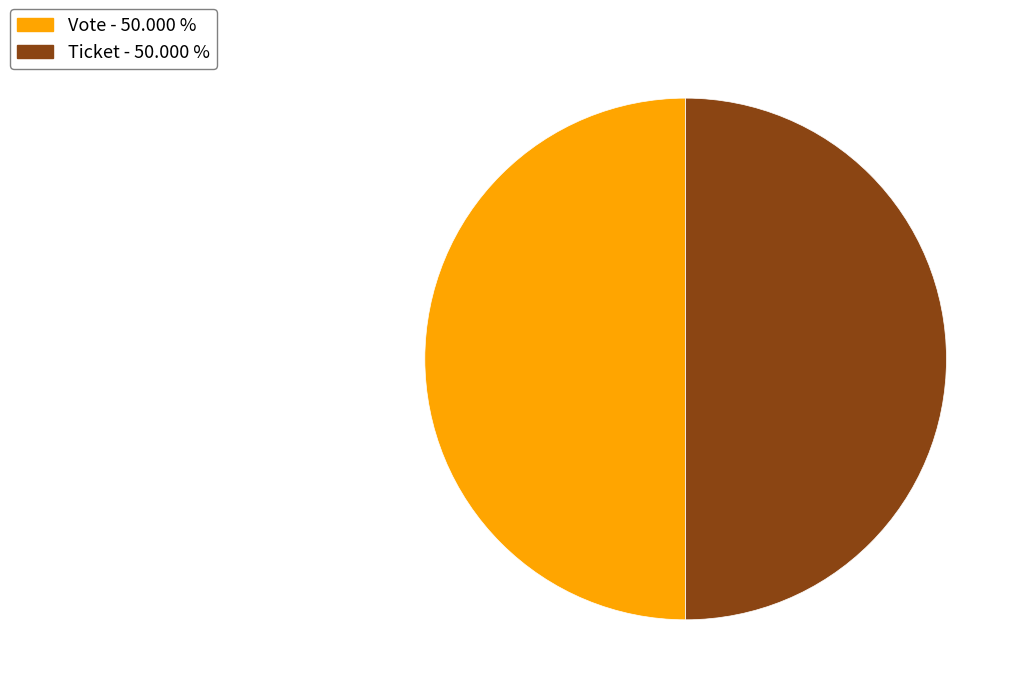

What is the ratio of the value at Ticket - 50.000 % to the value at Vote - 50.000 %?

1.0